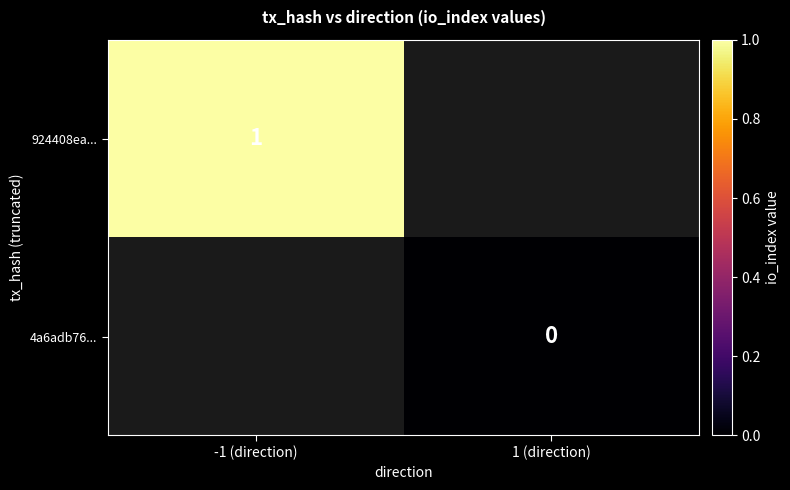

True or false: 924408ea... has a value of 1 at -1 (direction).

True